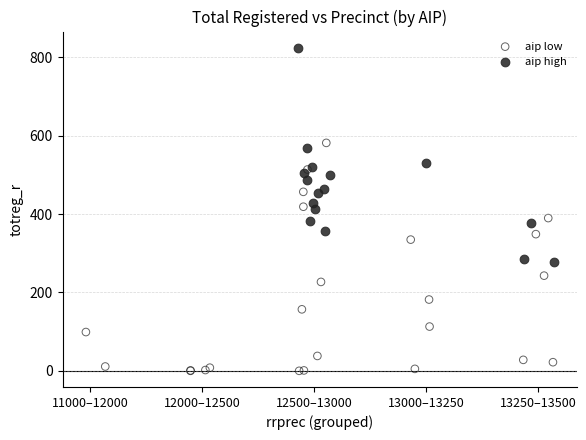

Which series reaches the minimum Y coordinate?

aip low